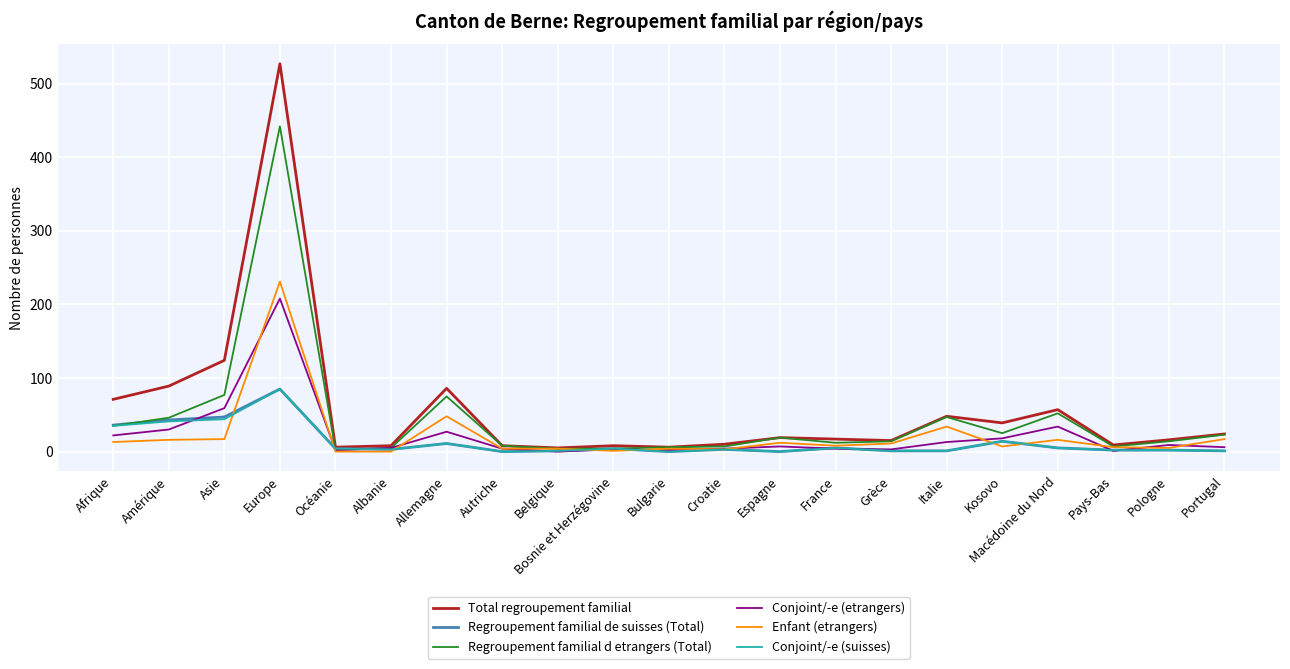

The Total regroupement familial series shows 16 at Pologne. True or false?

True